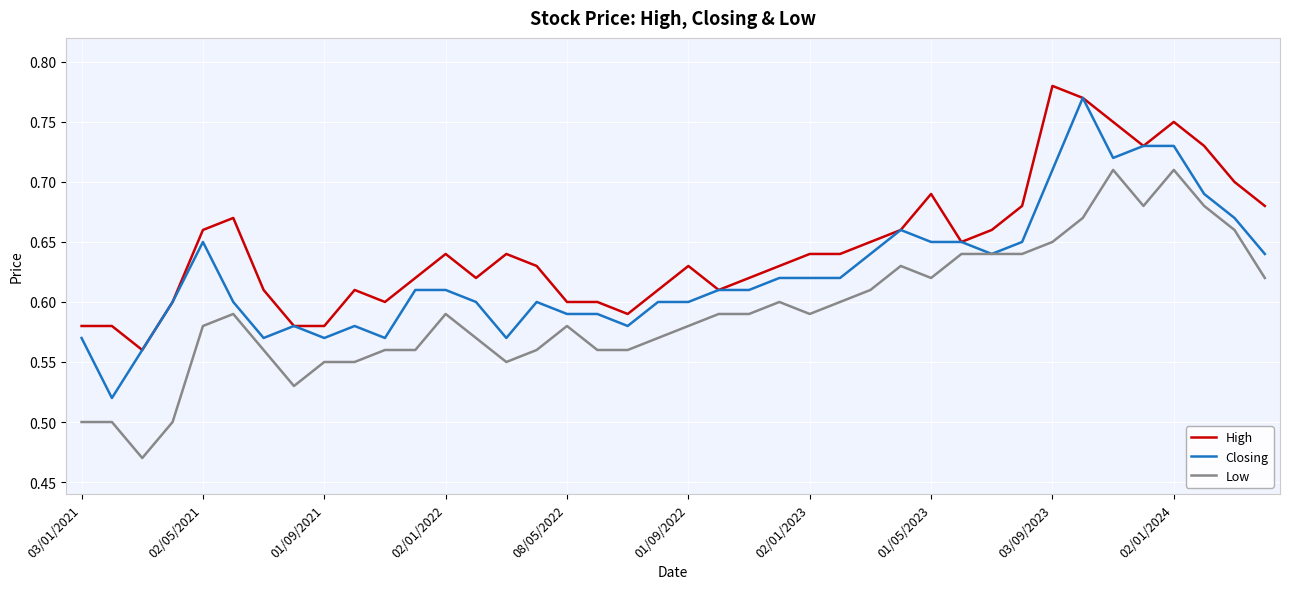

What is the difference between the second highest and second lowest values in the Closing series?

0.2